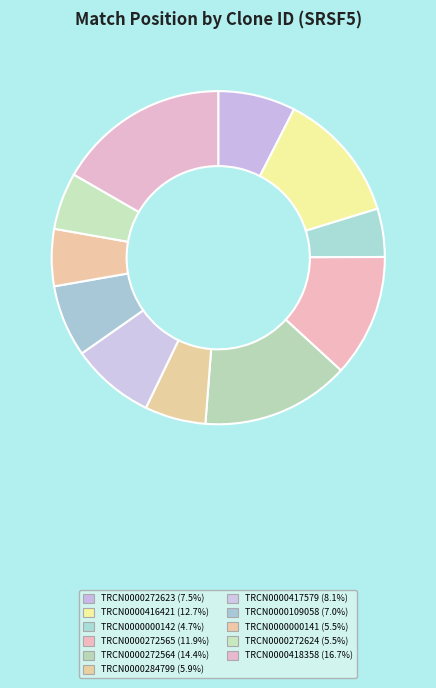

What percentage is the TRCN0000109058 slice, to the nearest percent?

7%